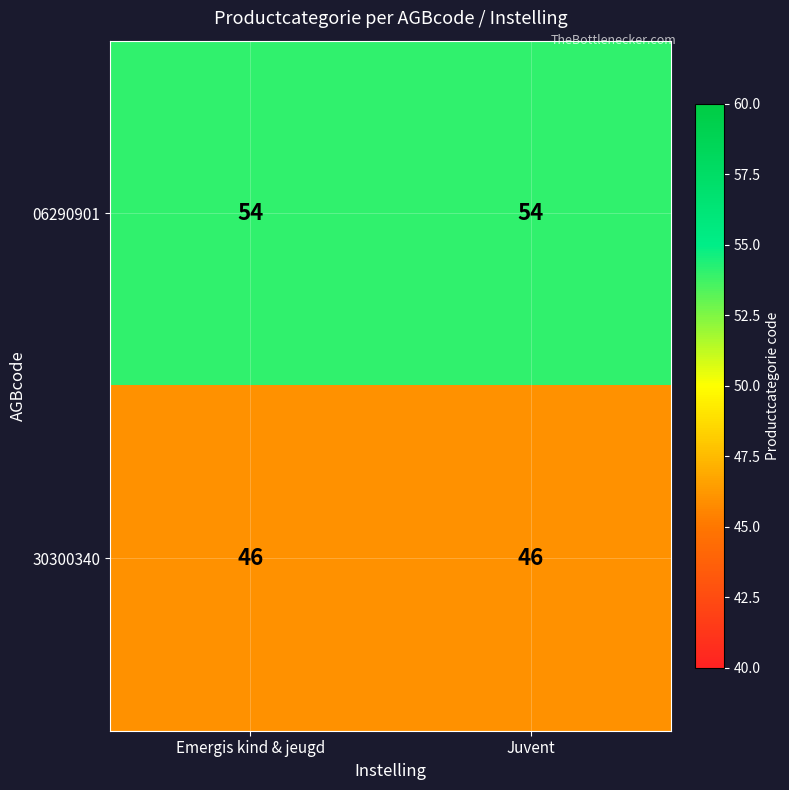

What is the average value of the 30300340 series?

46